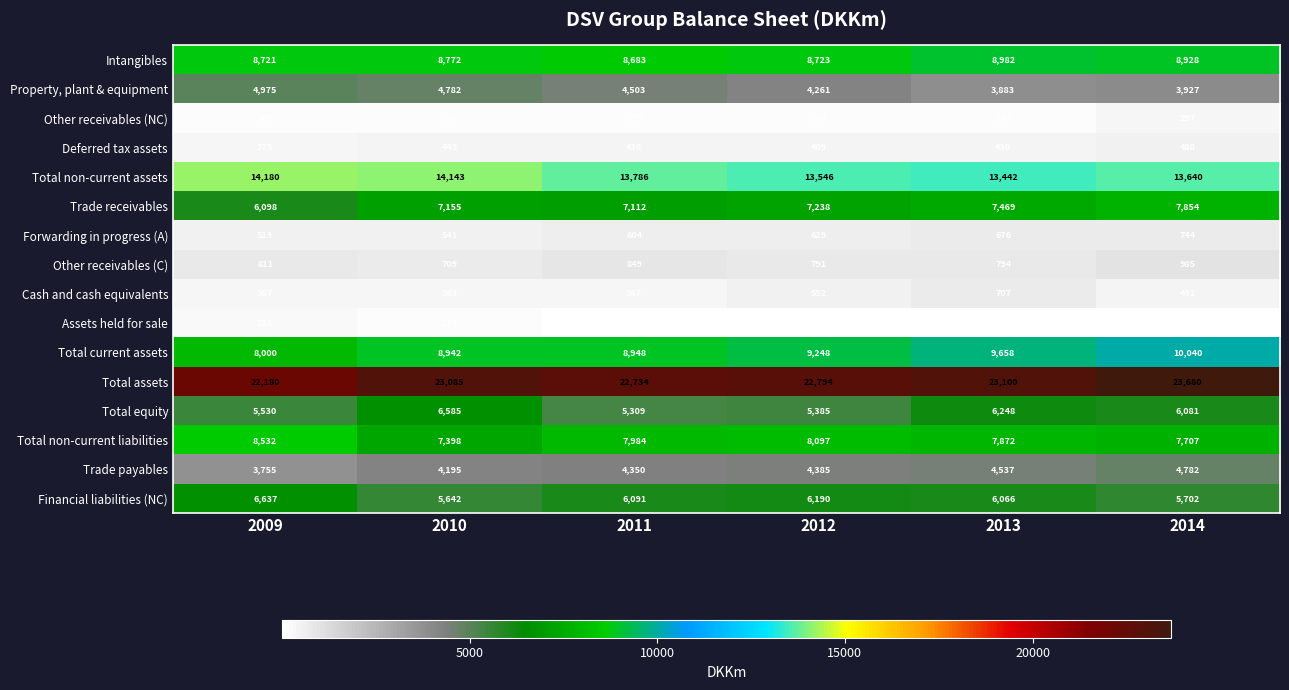

List the series in order of their peak value, lowest first.

Assets held for sale, Other receivables (NC), Deferred tax assets, Cash and cash equivalents, Forwarding in progress (A), Other receivables (C), Trade payables, Property, plant & equipment, Total equity, Financial liabilities (NC), Trade receivables, Total non-current liabilities, Intangibles, Total current assets, Total non-current assets, Total assets